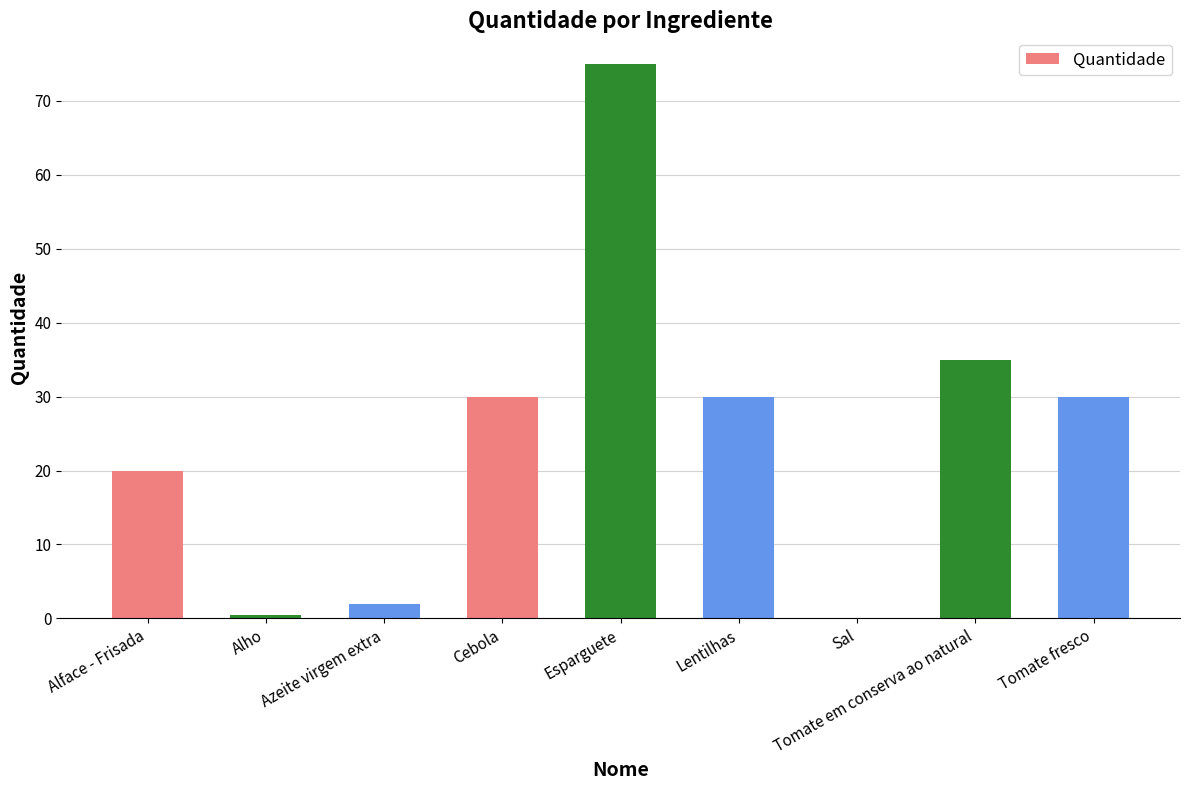

Reading left to right, list all the values displayed in this chart.

20.0	0.5	2.0	30.0	75.0	30.0	0.1	35.0	30.0